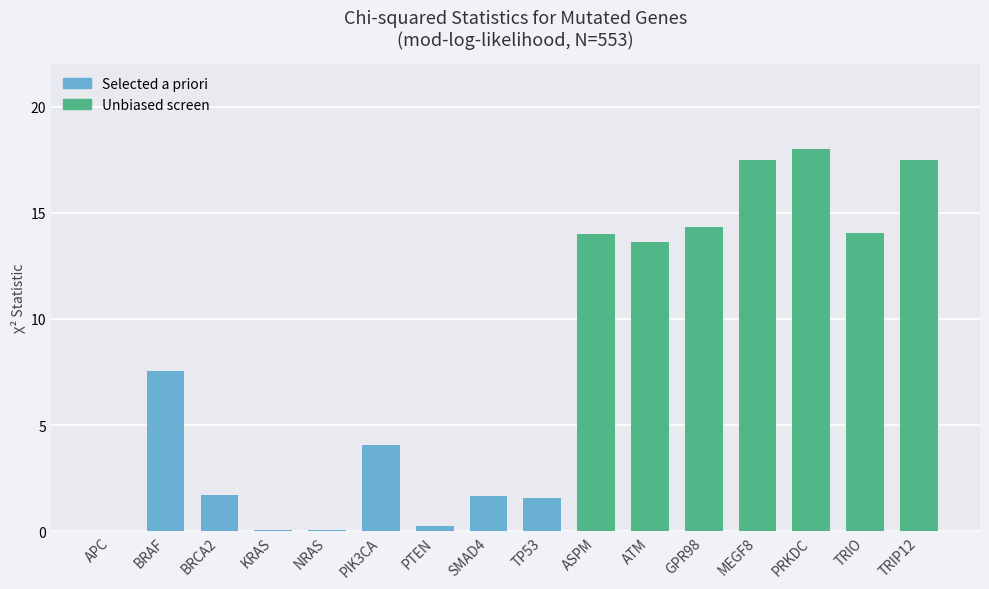

The chart shows a value of 10.9 at MEGF8. True or false?

False